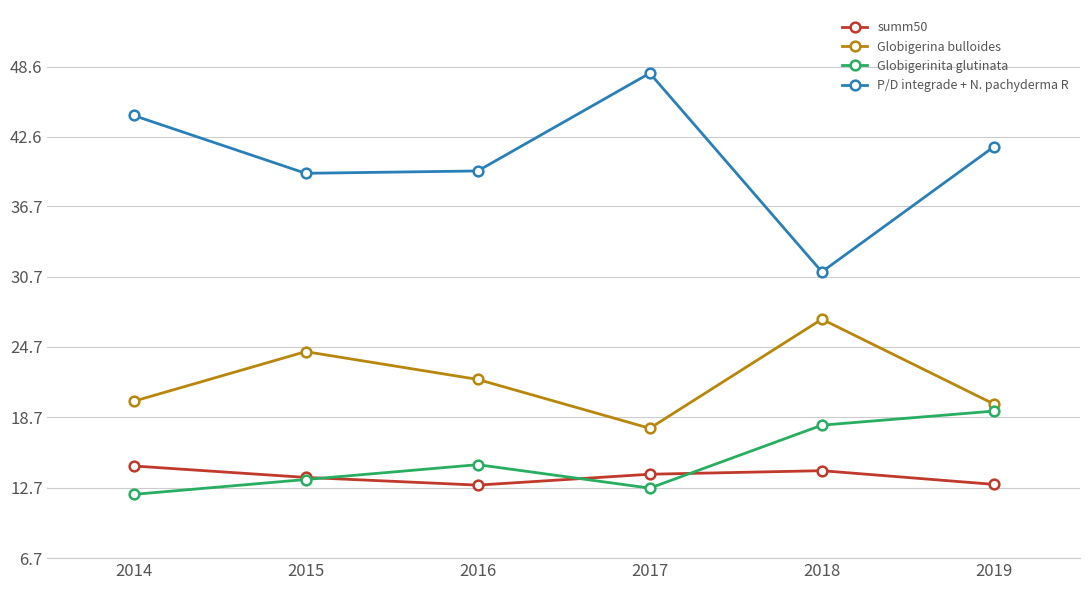

What is the sum of the P/D integrade + N. pachyderma R values at 2015 and 2014?

83.9